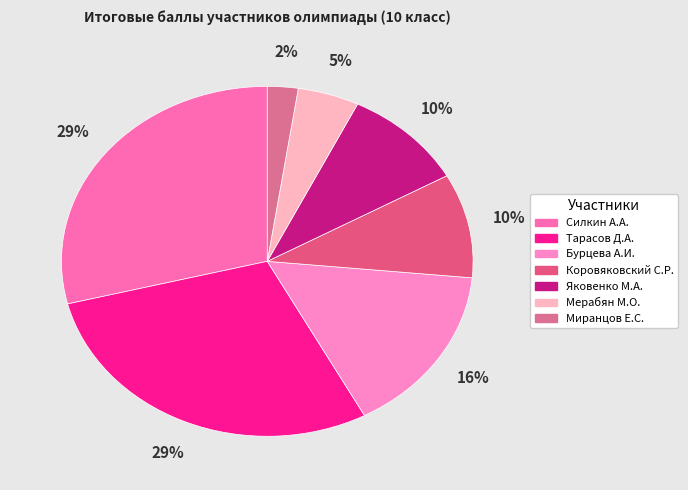

Count the number of slices in the pie.

7